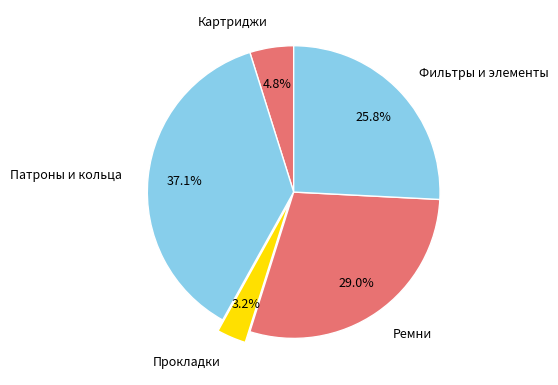

Count the number of slices in the pie.

5